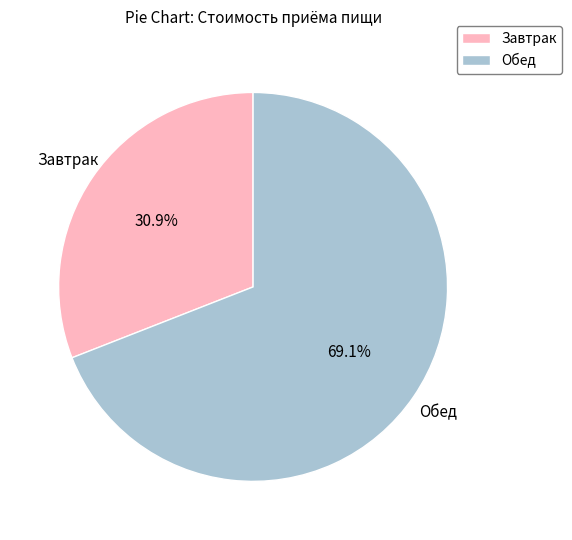

How many slices are in this pie chart?

2